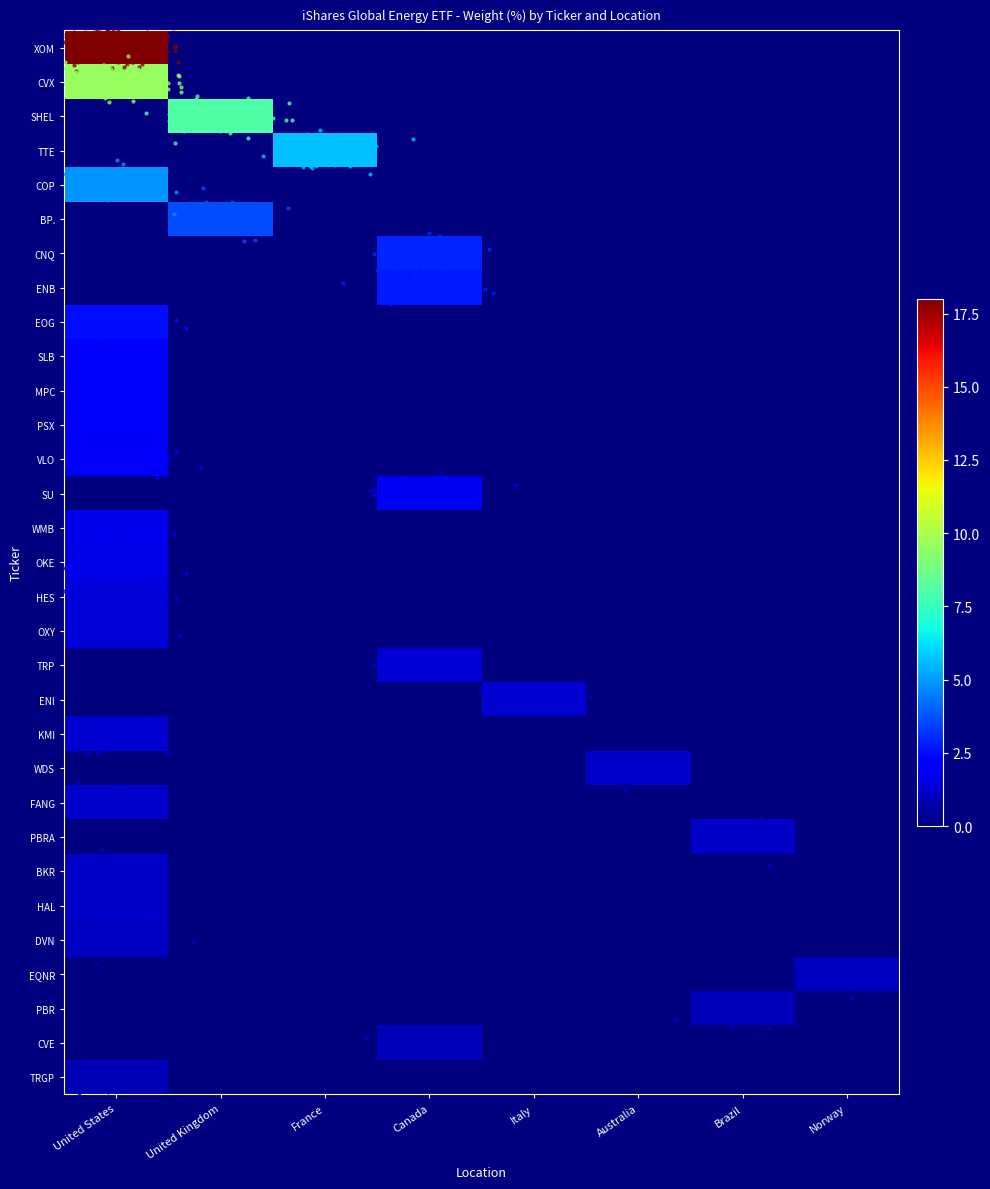

What is the greatest value displayed?

18.0